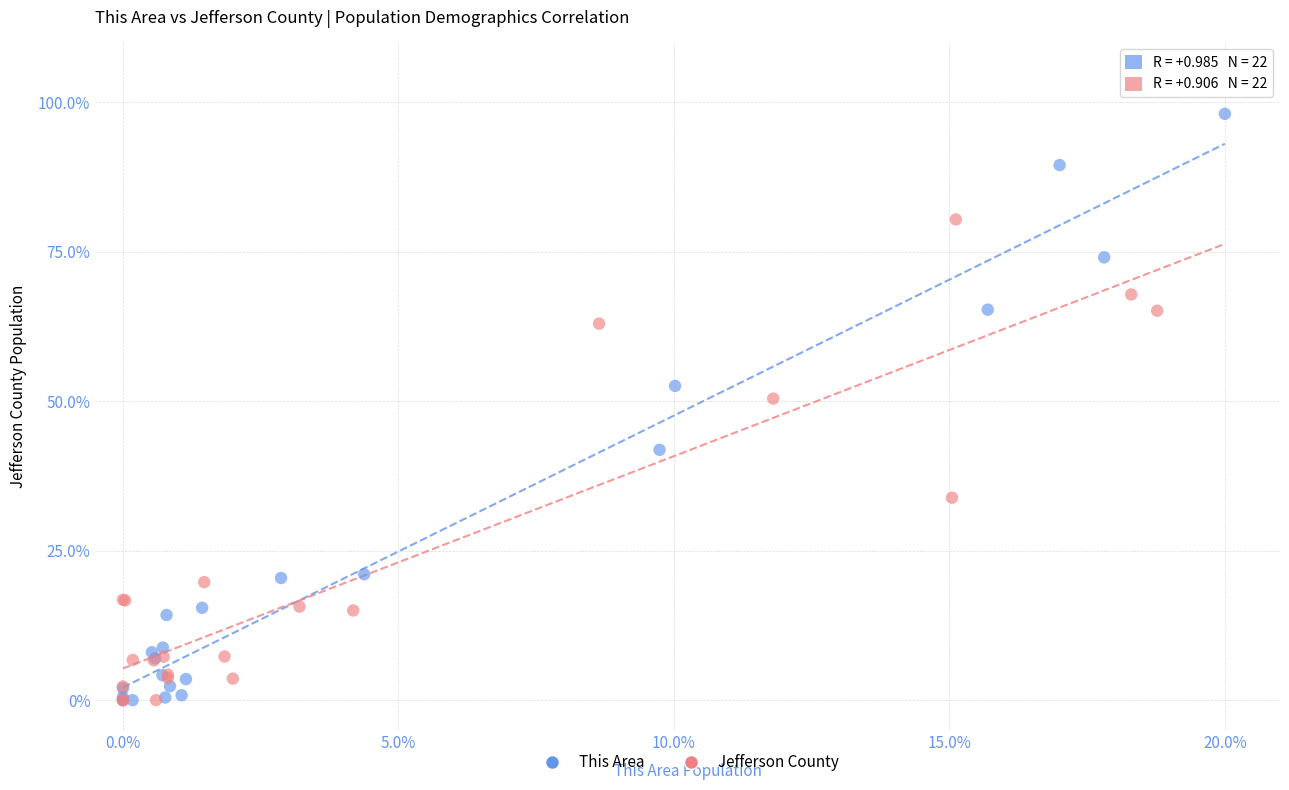

Which series has the largest Y range (max minus min)?

This Area